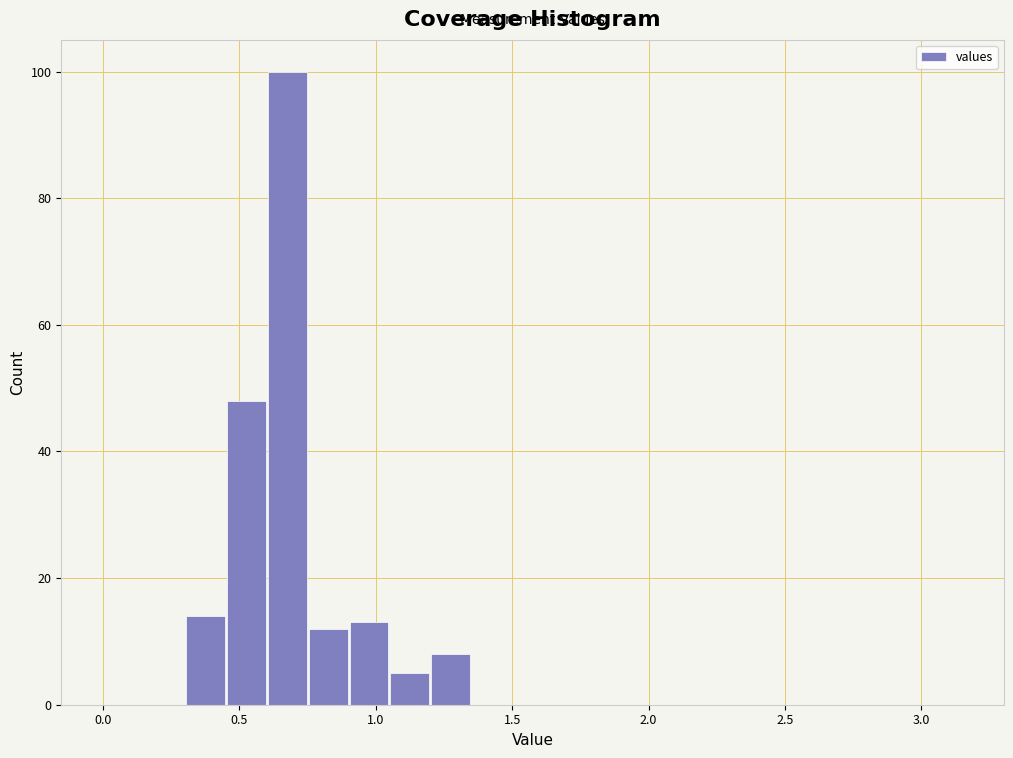

Read against the x-axis, roughly where is the centre of the tallest bar?

0.70